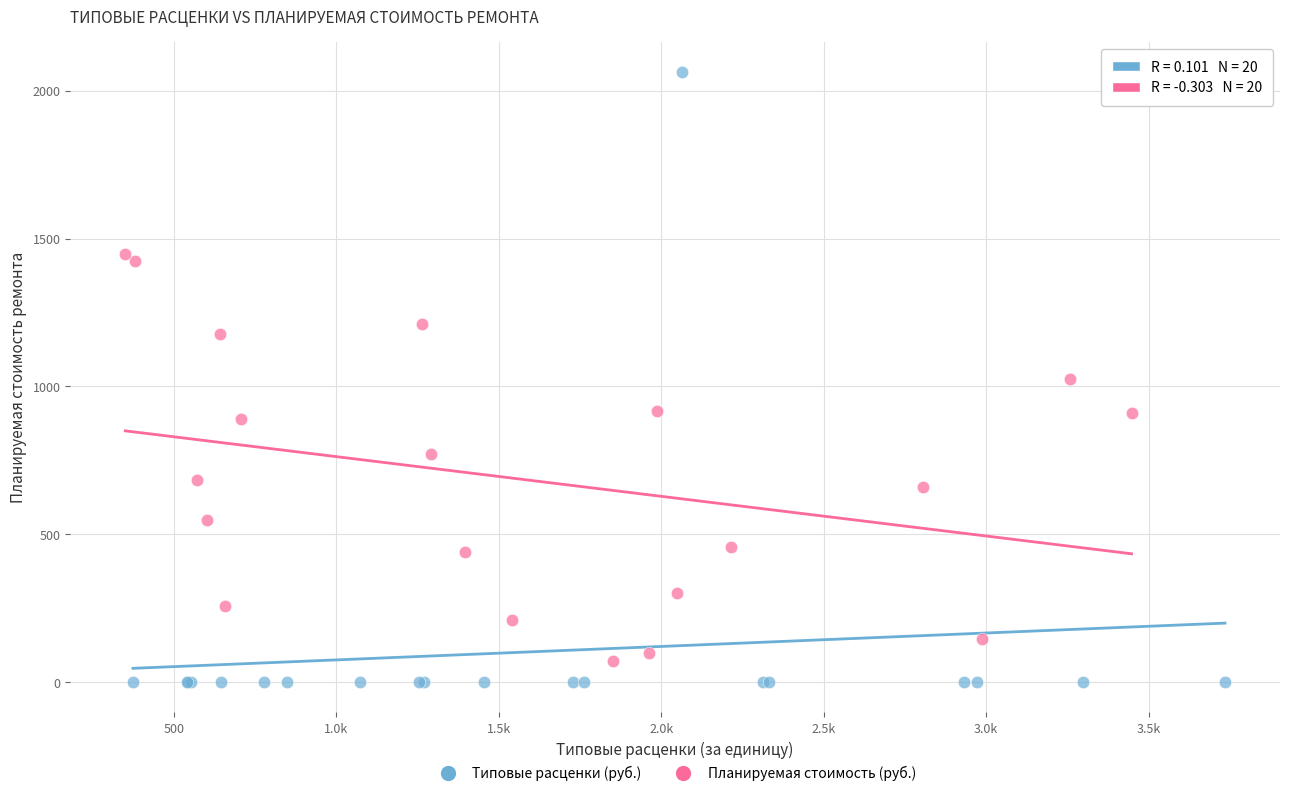

Which series has the widest spread of Y values?

Типовые расценки (руб.)